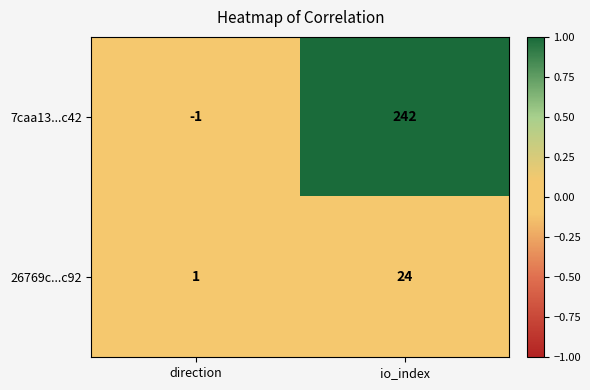

Rank the series at direction from highest to lowest value.

26769c...c92, 7caa13...c42